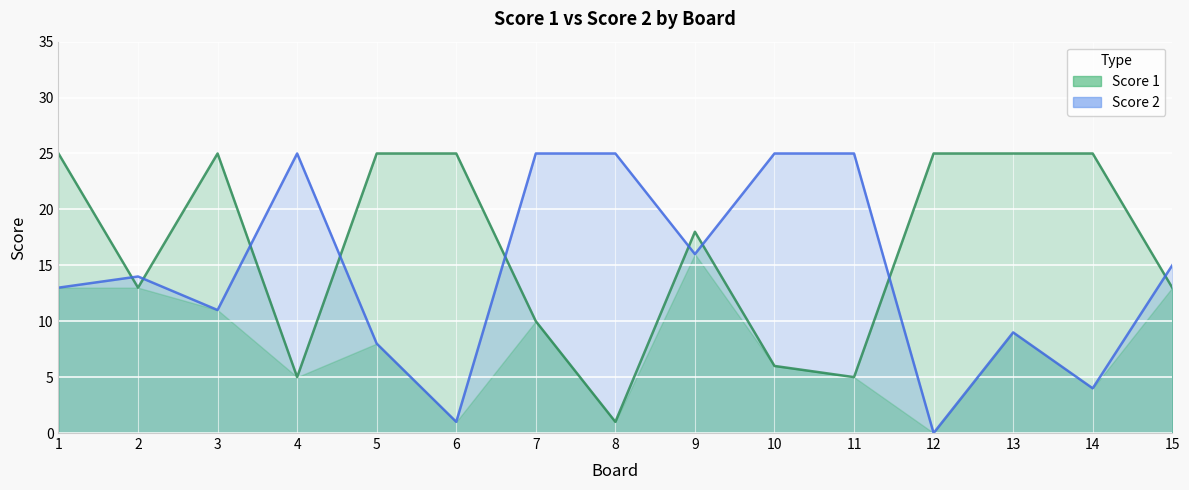

How many positive values does the Score 2 series have?

14